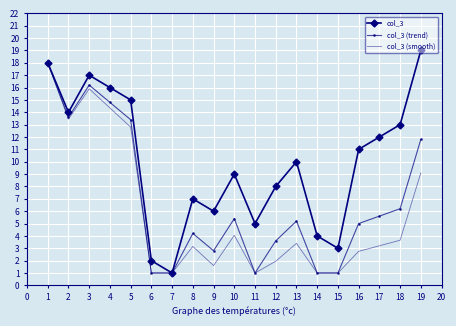

The value of col_3 (smooth) at 3 is 22.9. True or false?

False